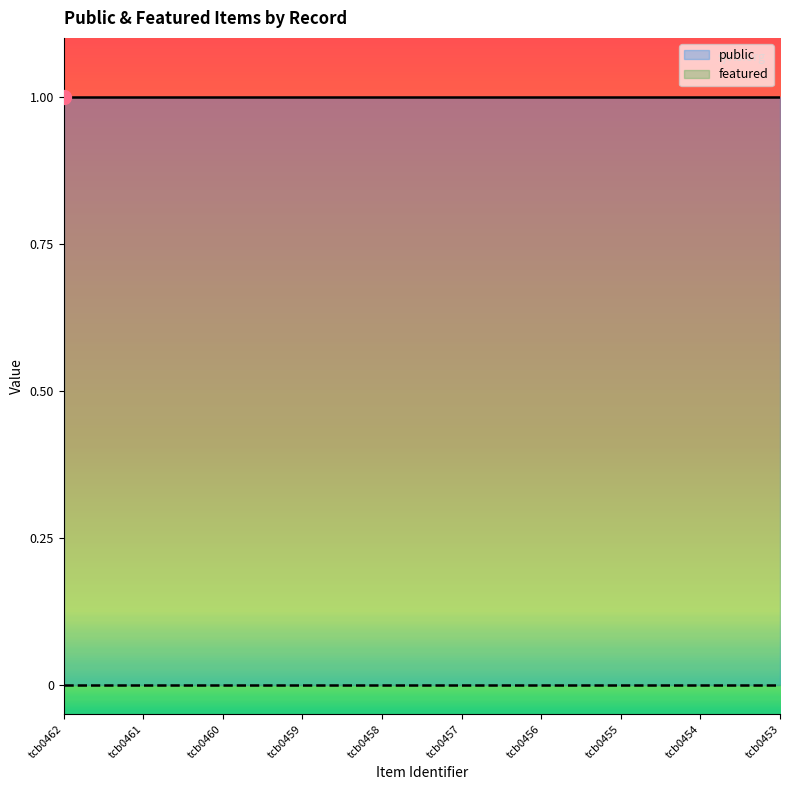

List the labels in order of featured value, largest first.

tcb0462, tcb0461, tcb0460, tcb0459, tcb0458, tcb0457, tcb0456, tcb0455, tcb0454, tcb0453